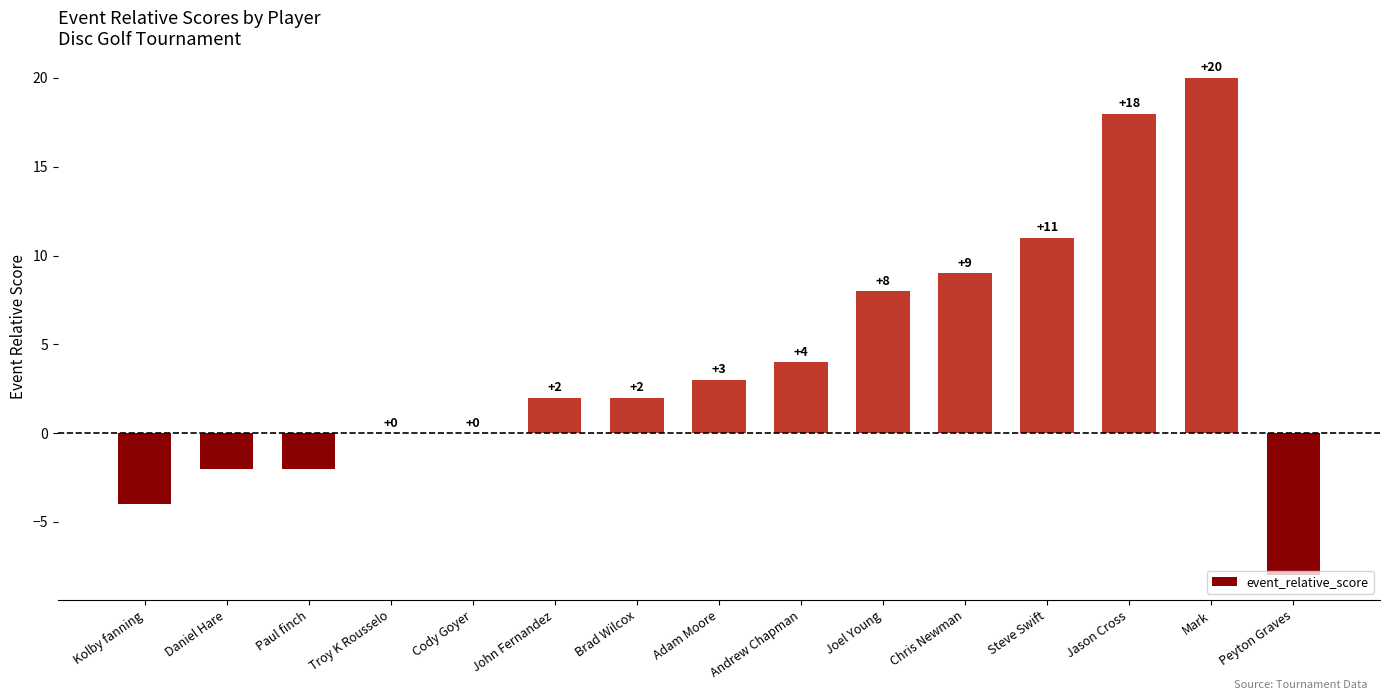

Reading left to right, extract all data points from this chart.

-4	-2	-2	0	0	2	2	3	4	8	9	11	18	20	-8